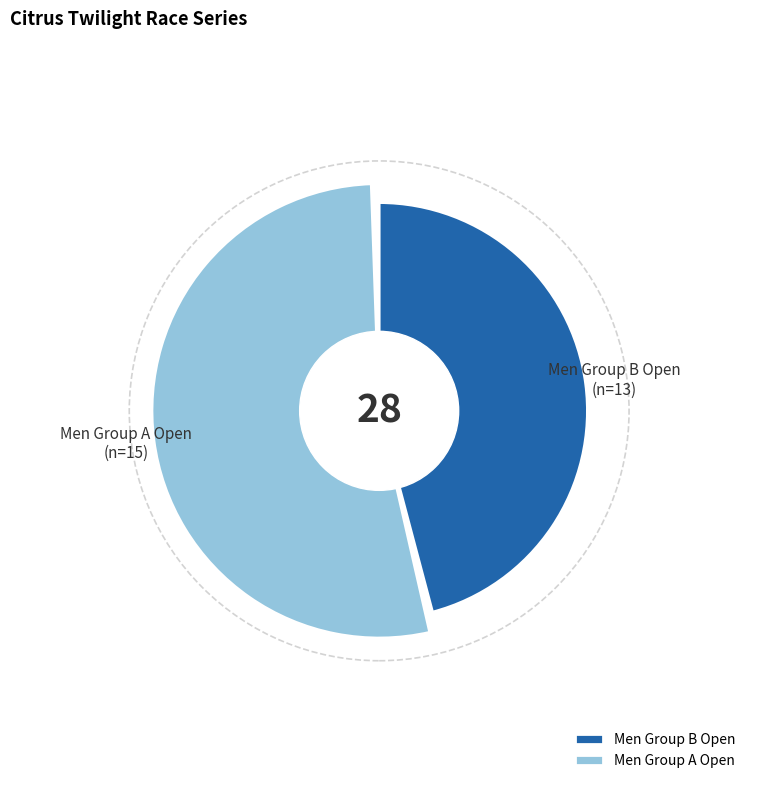

To the nearest percent, what percentage of the pie is Men Group A Open?

54%